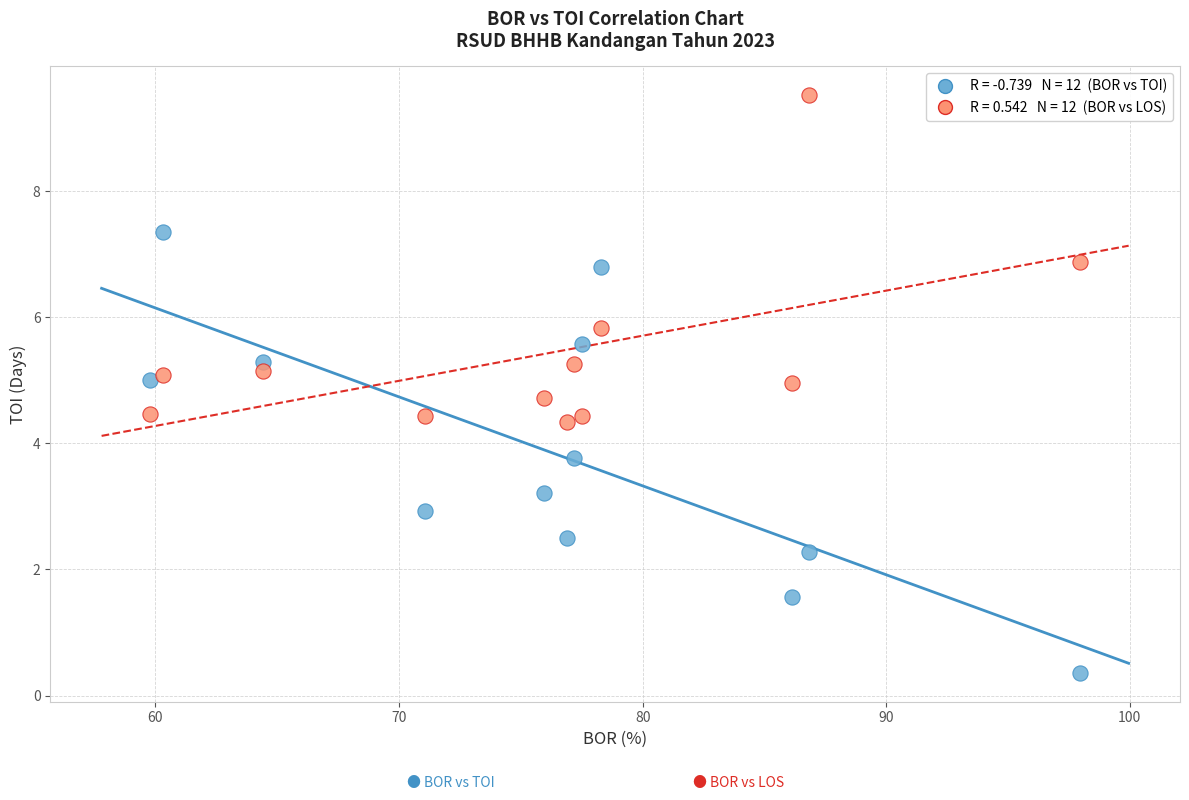

Across all data points, what is the range of X values (max minus min)?

38.2